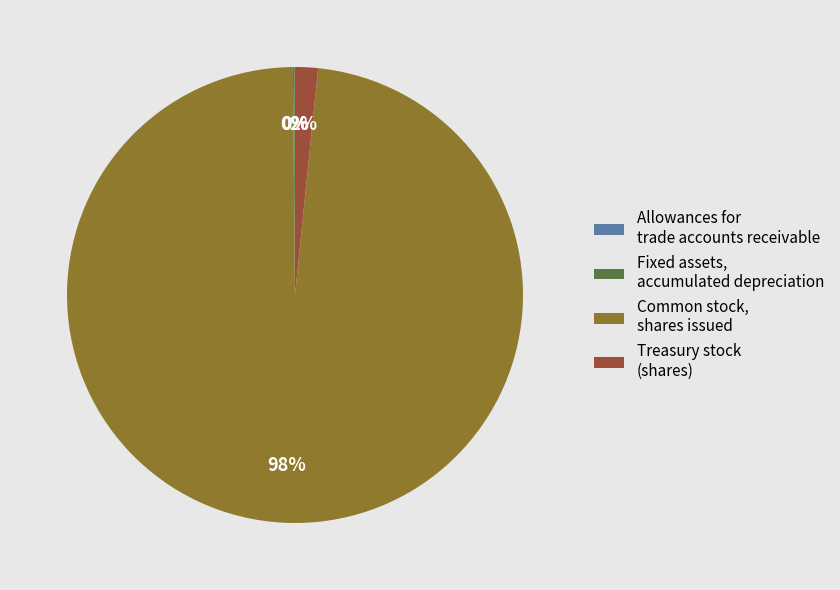

The Treasury stock (shares) slice represents 11% of the pie. True or false?

False